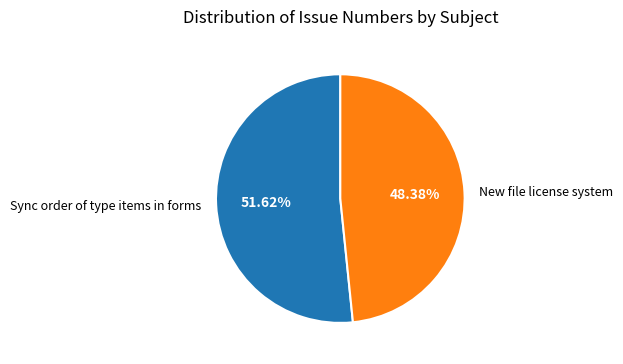

What is the largest slice in the pie chart?

Sync order of type items in forms